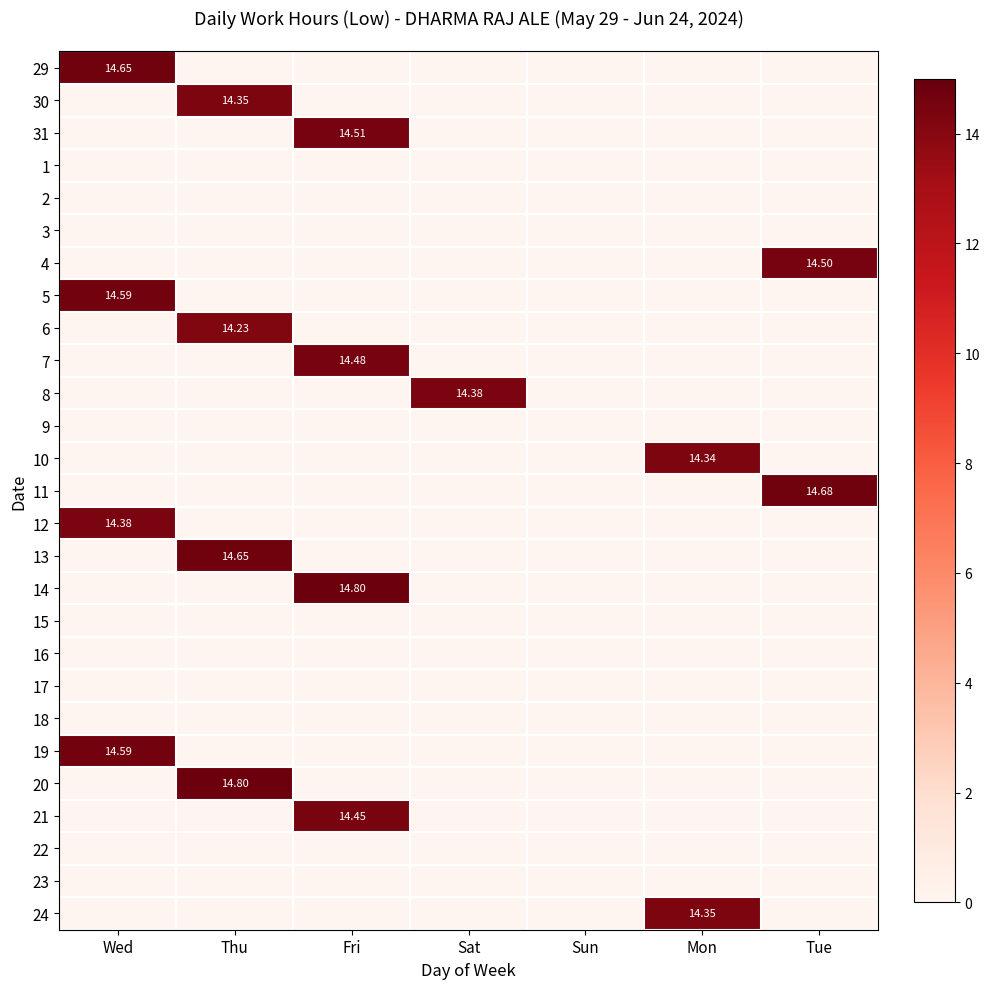

At how many categories does at least one series exceed 7?

6